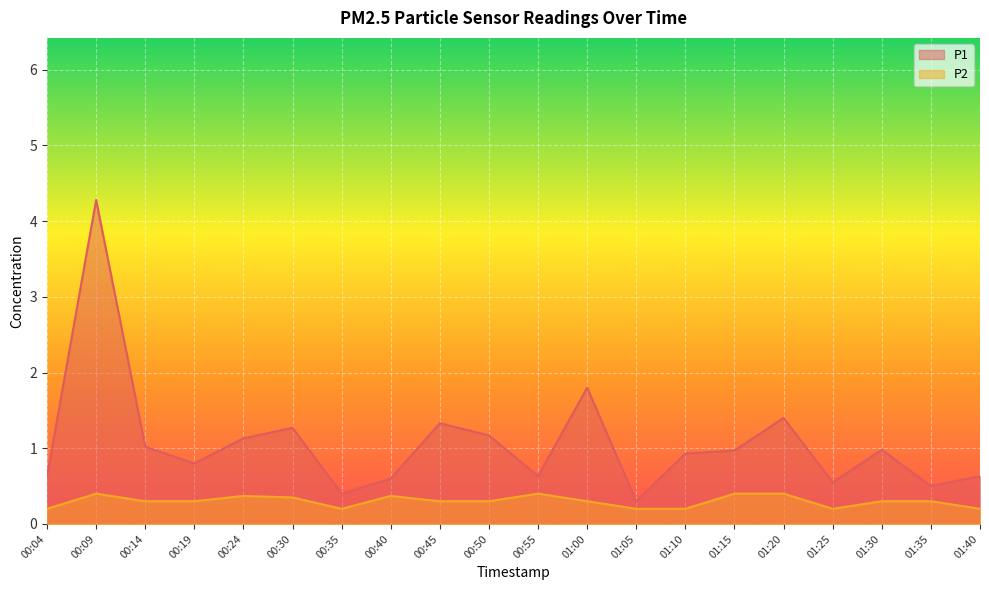

How many interior local valleys does the P1 series have?

6